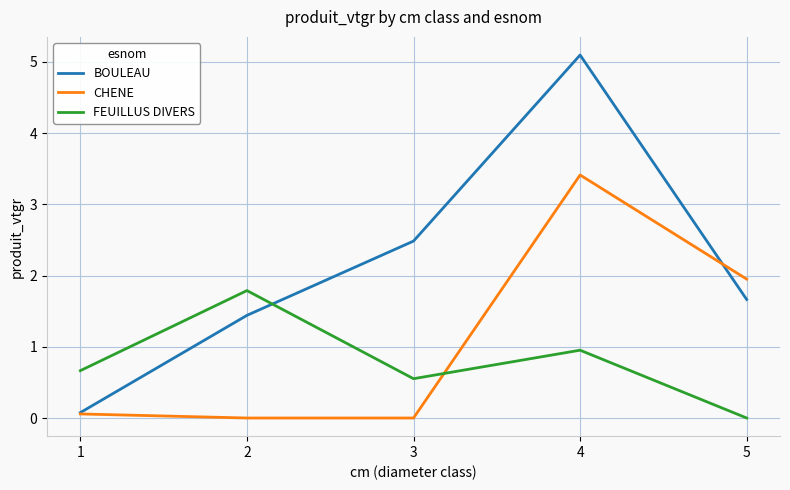

What is the sum of the CHENE values at 1 and 3?

0.1